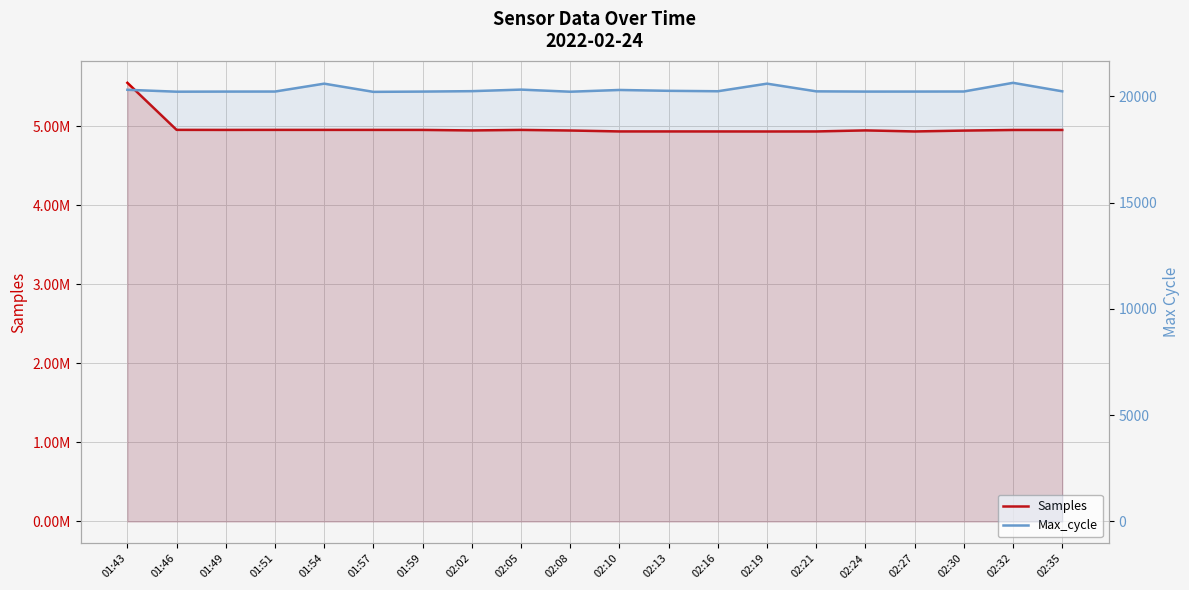

The value of Max_cycle at 02:27 is 7300. True or false?

False